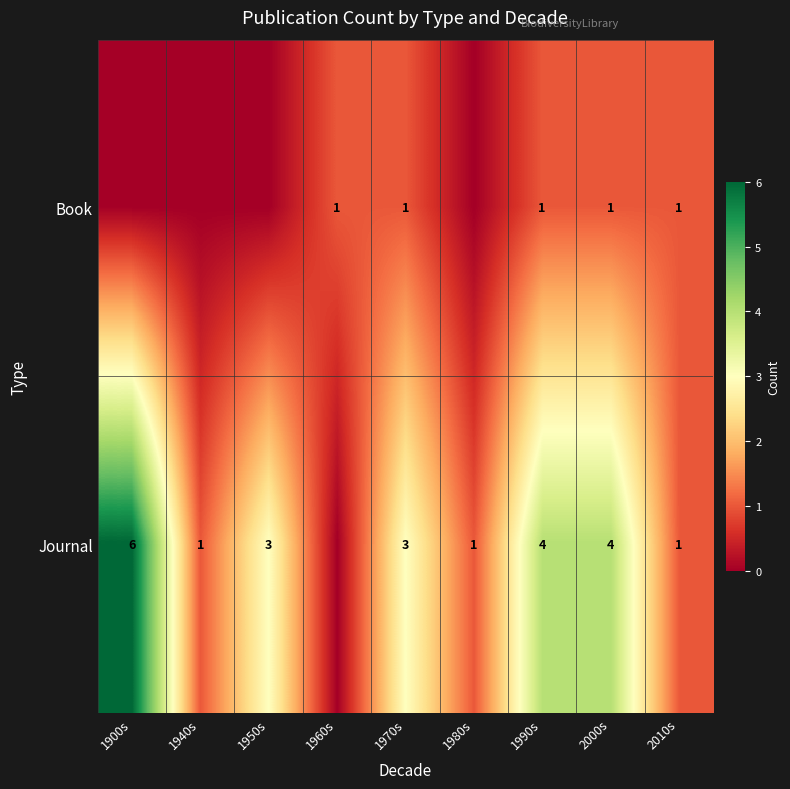

What is the total value across all series at 1970s?

4